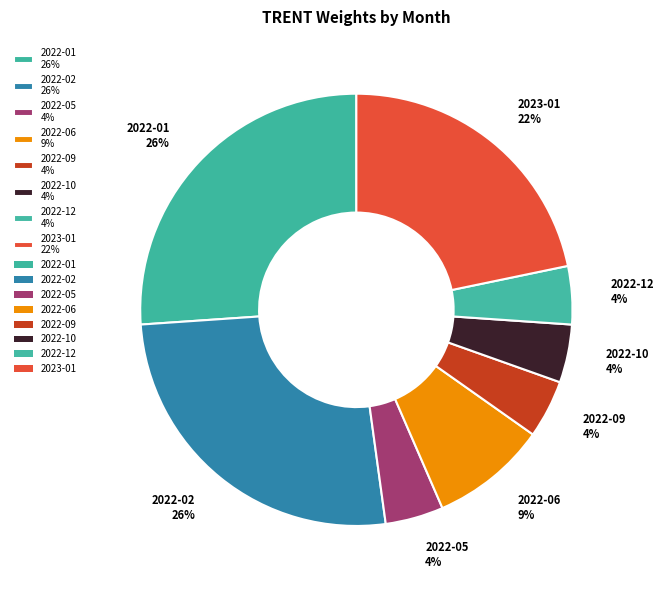

Do 2022-06 9% and 2022-09 4% together represent more than half of the pie?

No